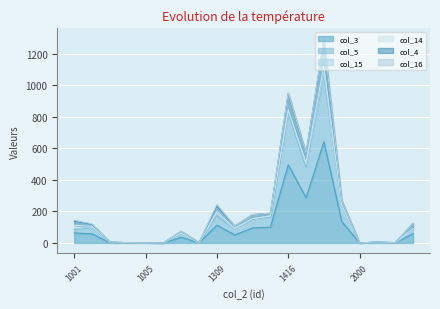

Which series changed the most between 1502 and 2001?

col_4